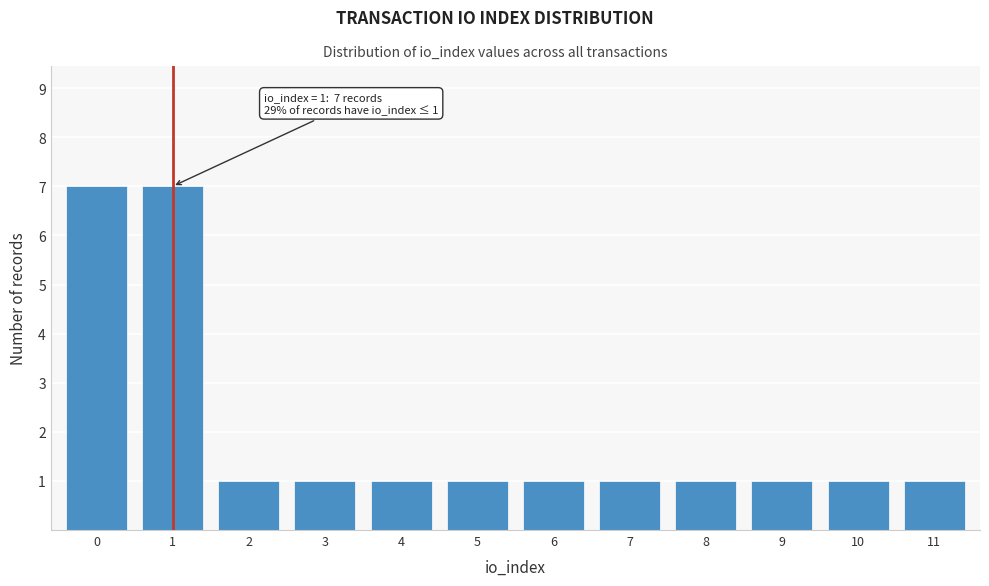

Reading left to right, what are all the values shown in this chart?

0=7	1=7	2=1	3=1	4=1	5=1	6=1	7=1	8=1	9=1	10=1	11=1